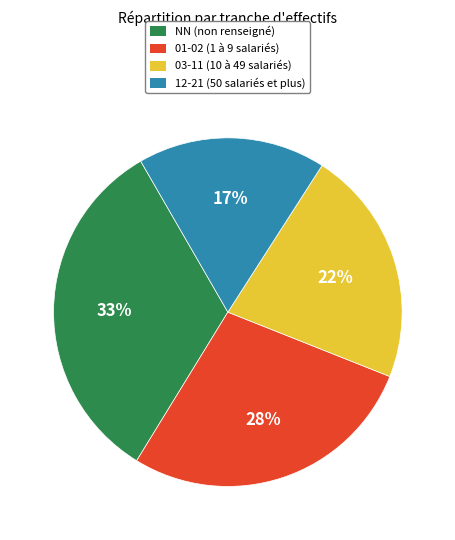

What percentage is the NN (non renseigné) slice, to the nearest percent?

33%